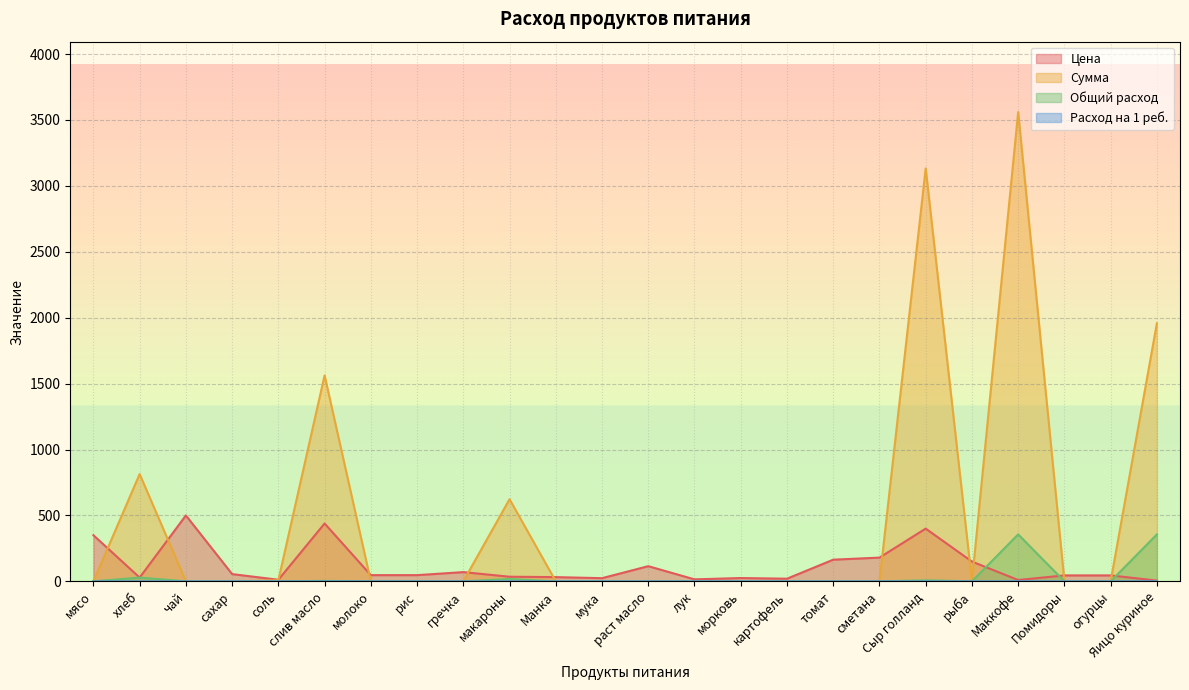

How many series are shown in this chart?

4